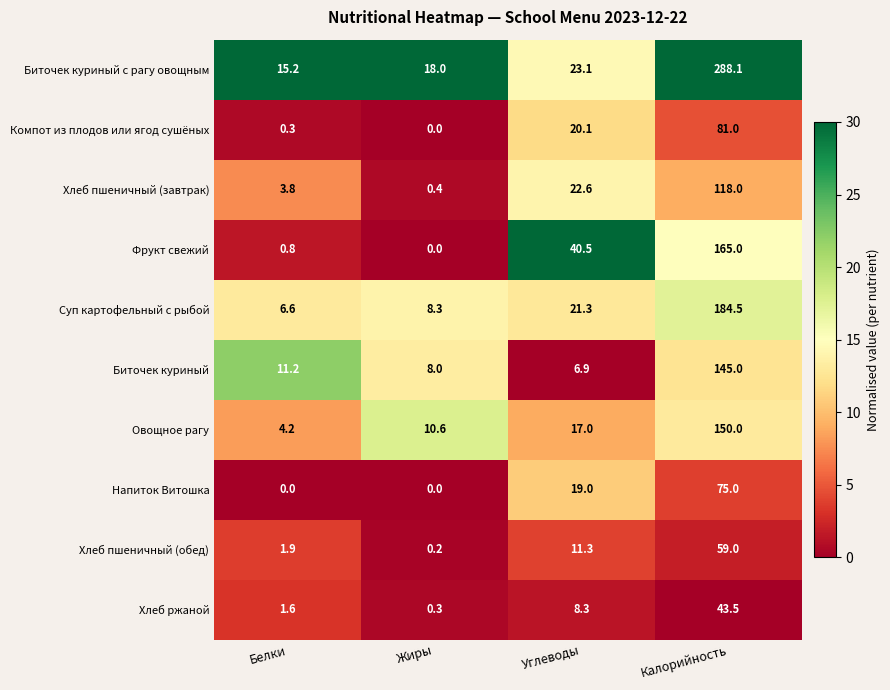

Rank the categories by Биточек куриный с рагу овощным value from lowest to highest.

Белки, Жиры, Углеводы, Калорийность